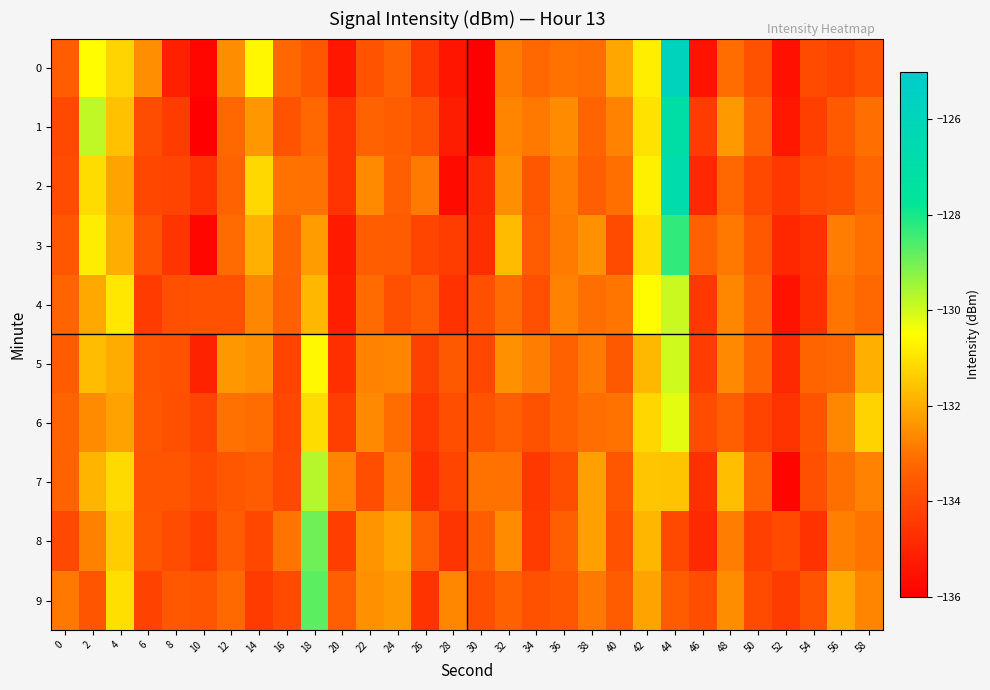

How many series are shown in this chart?

10